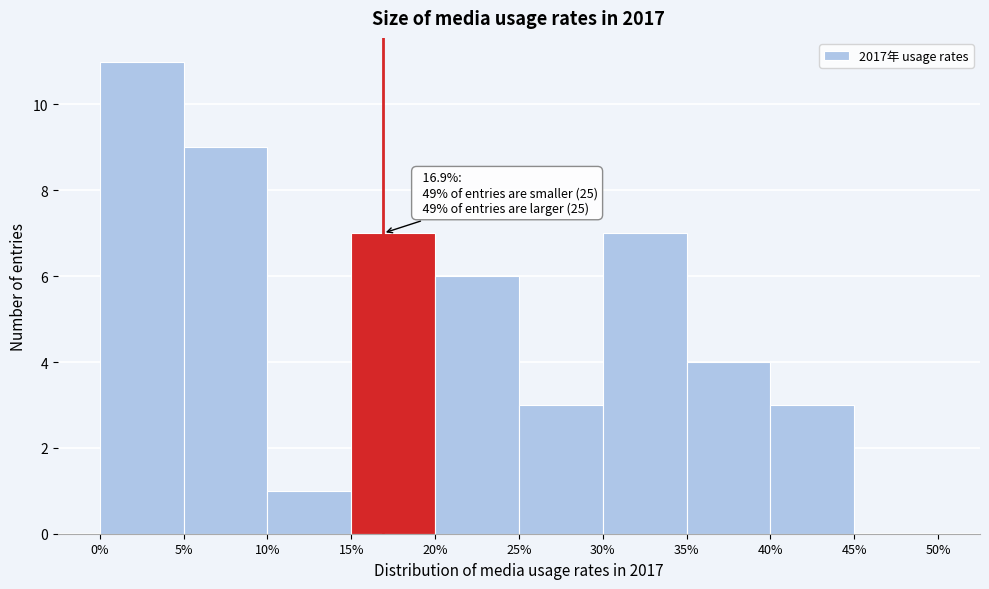

Over which range of the x-axis is the bar tallest?

0% to 5%